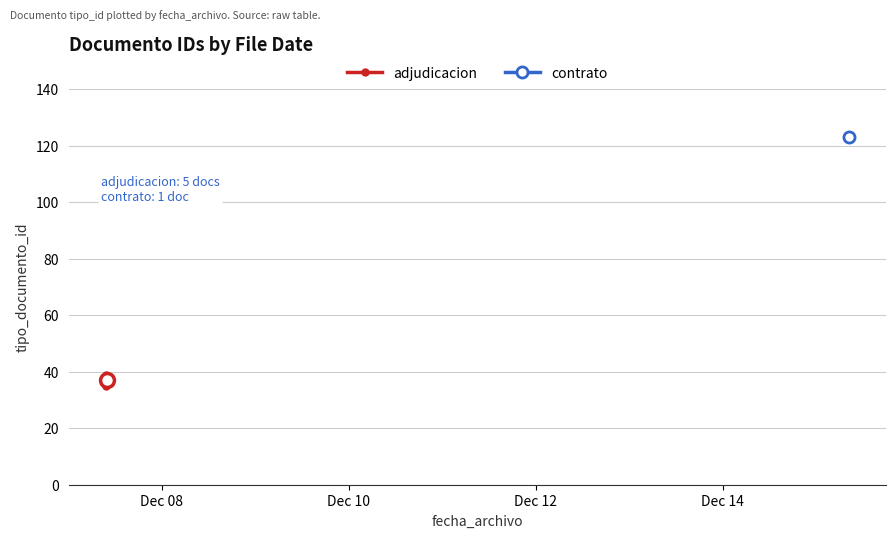

Does the chart have visible grid lines?

Yes